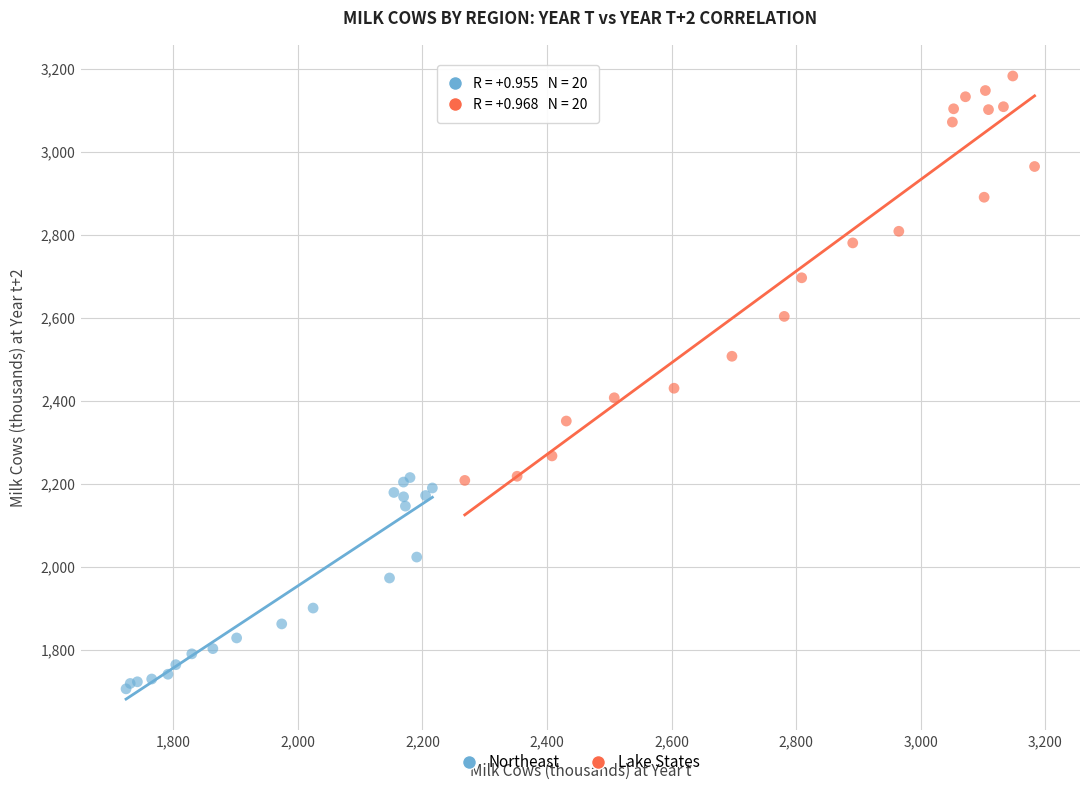

Which series contains the lowest Y value?

Northeast